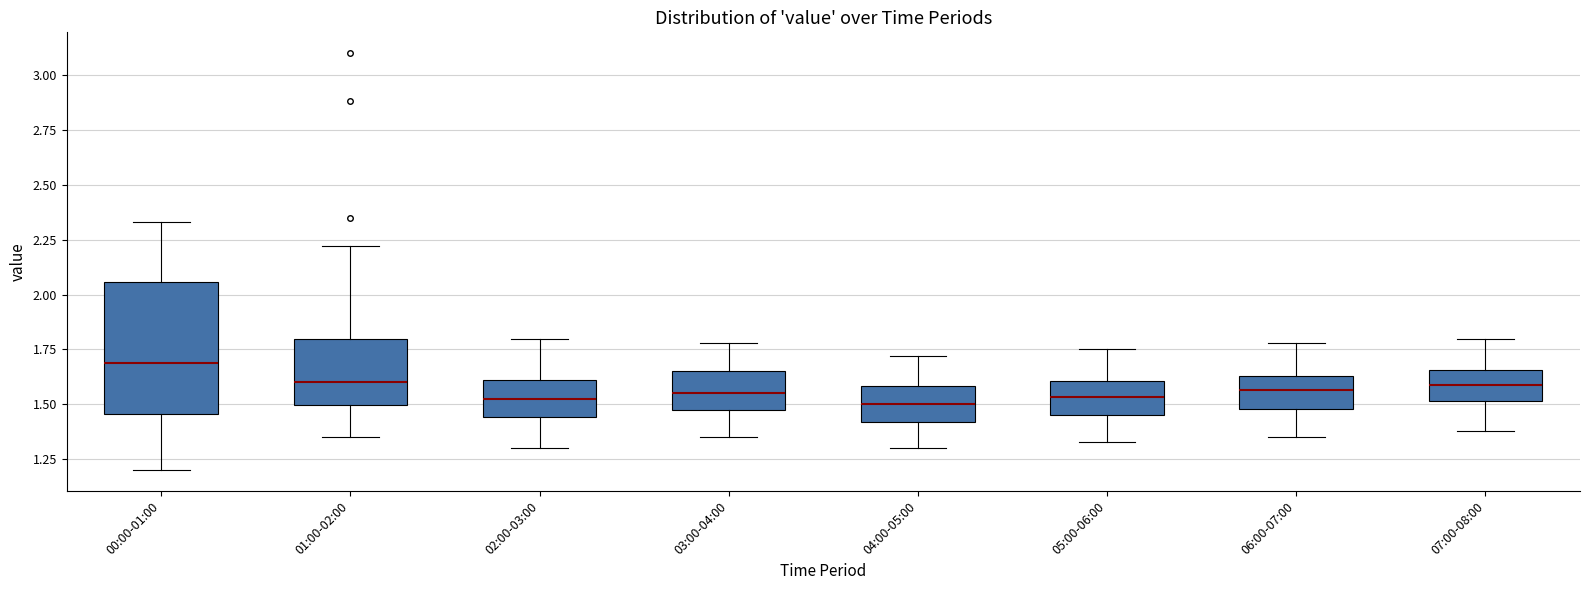

Which box is the tallest, from its lower edge to its upper edge?

00:00-01:00